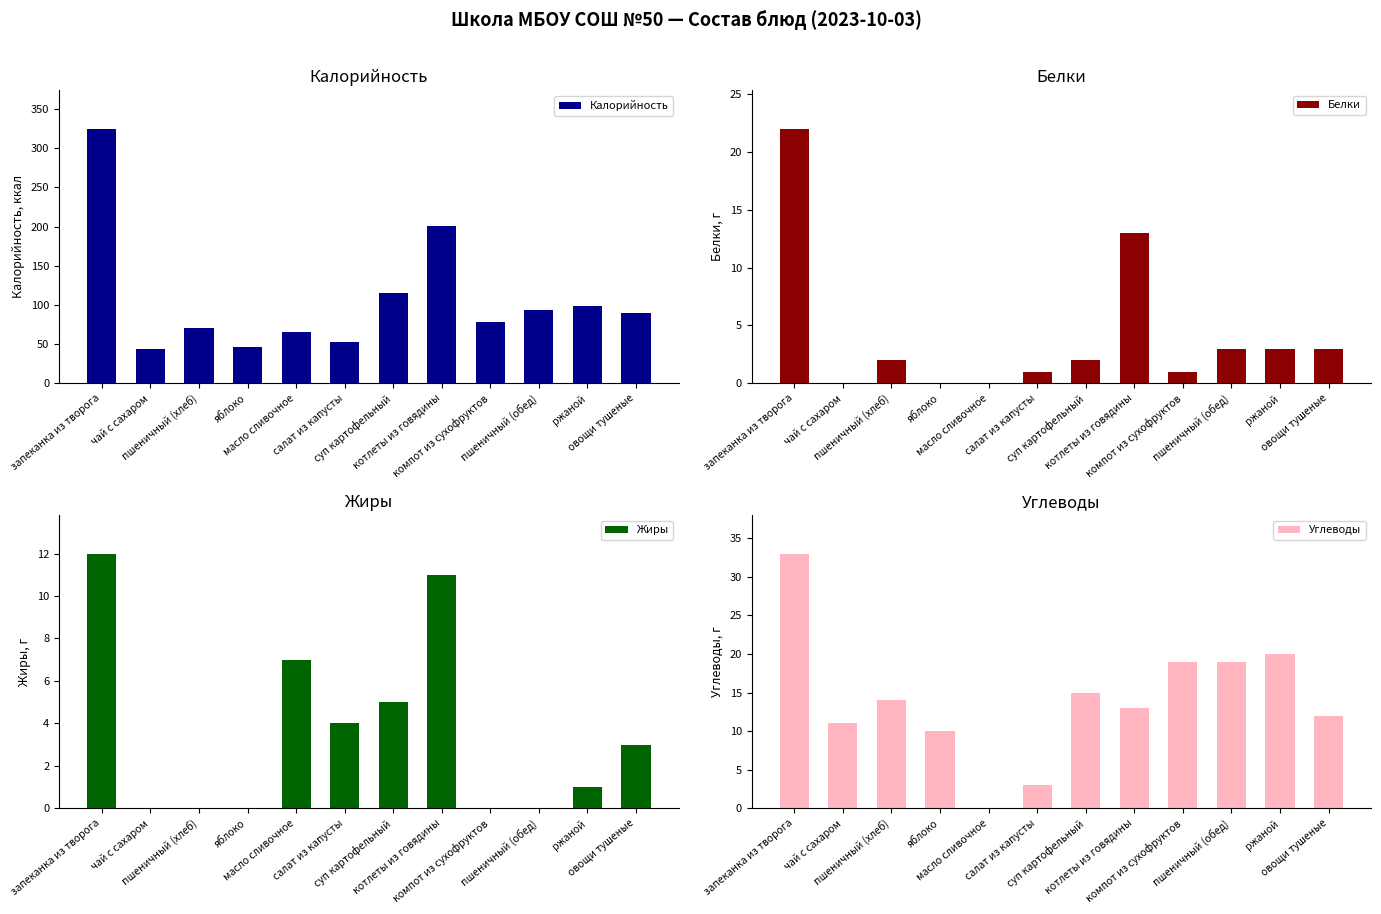

What is the sum of all Углеводы values?

169